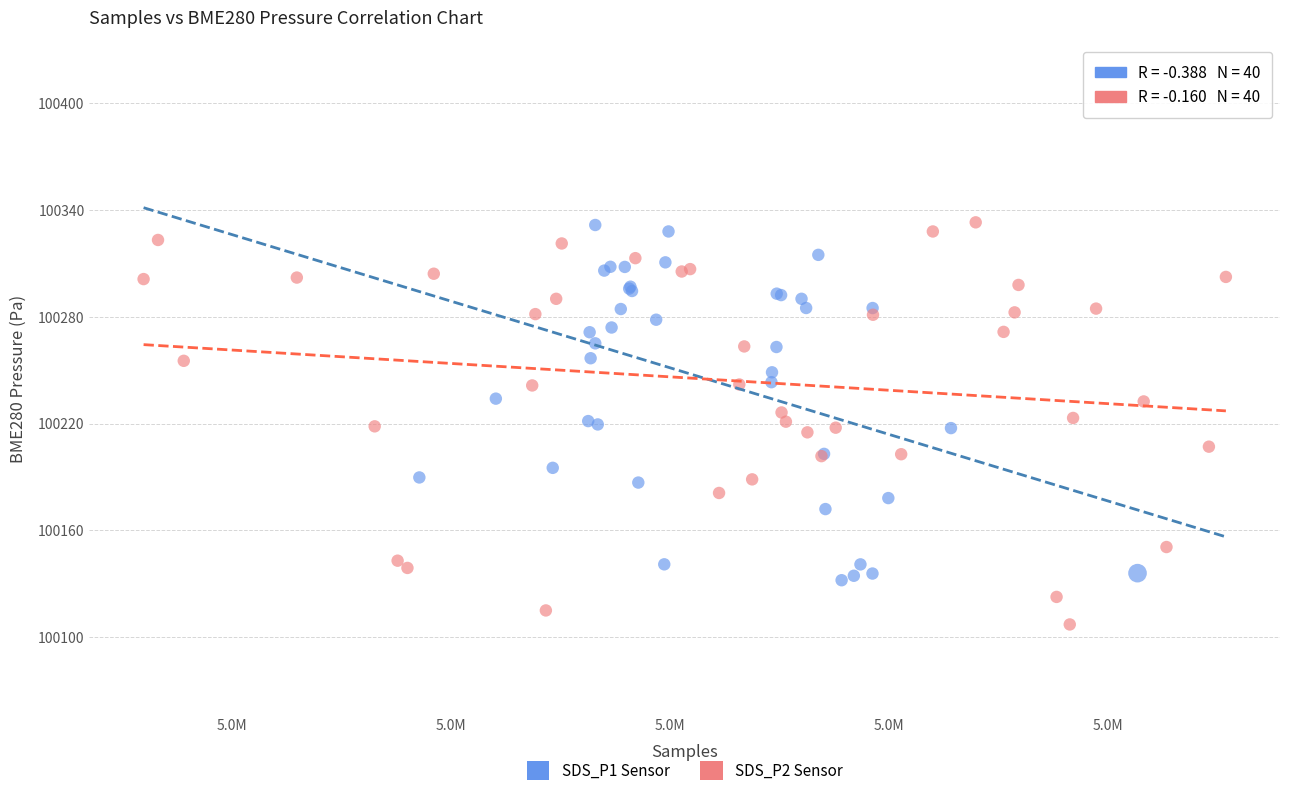

Which series contains the lowest Y value?

SDS_P2 Sensor